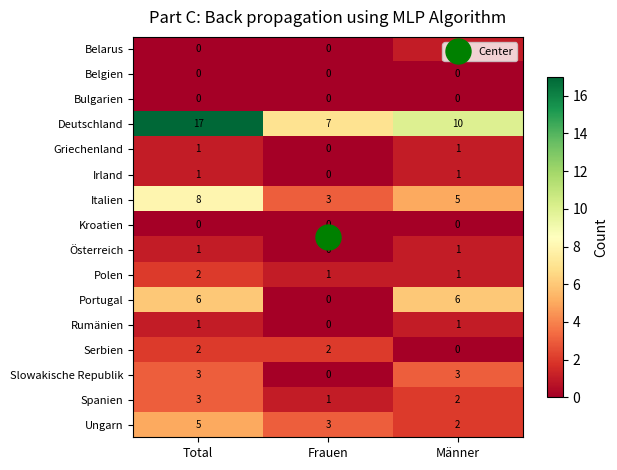

Count the Spanien values in the range 1 to 3.

3